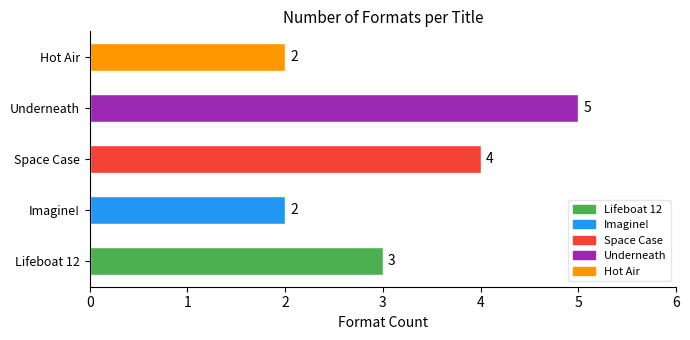

Count the values in the range 2 to 4.

4